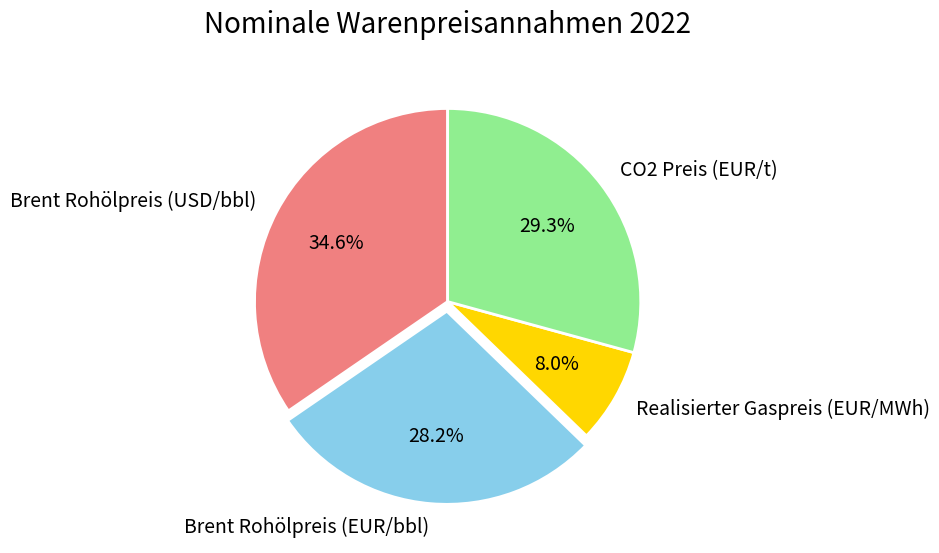

To the nearest percent, what is the combined percentage of Realisierter Gaspreis (EUR/MWh) and CO2 Preis (EUR/t)?

37%